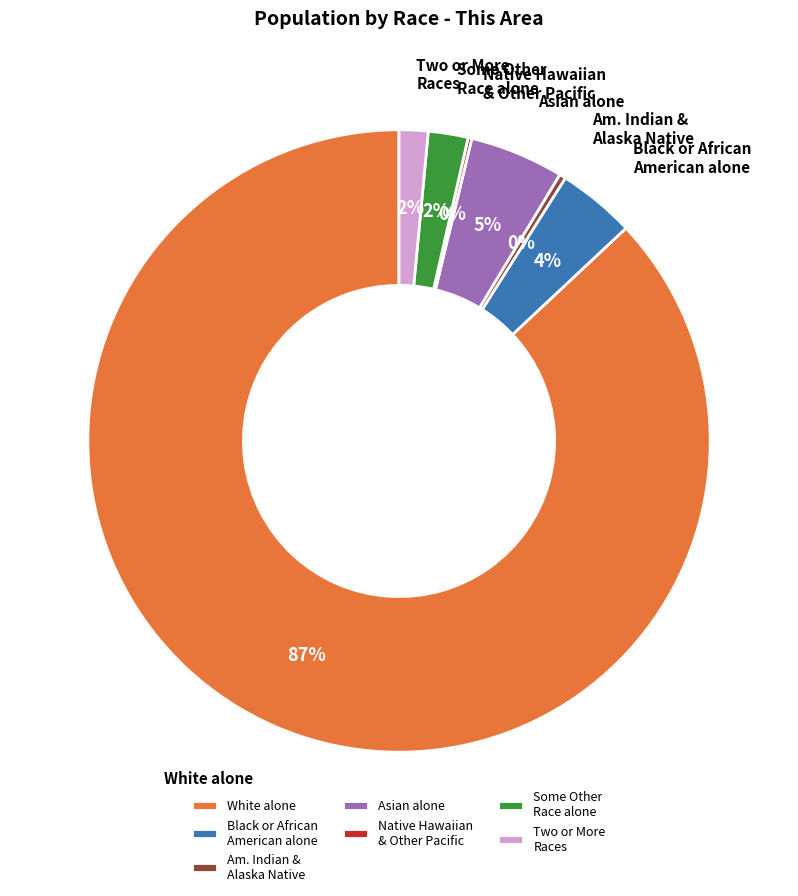

Is it true that White alone is 87% of the pie?

True